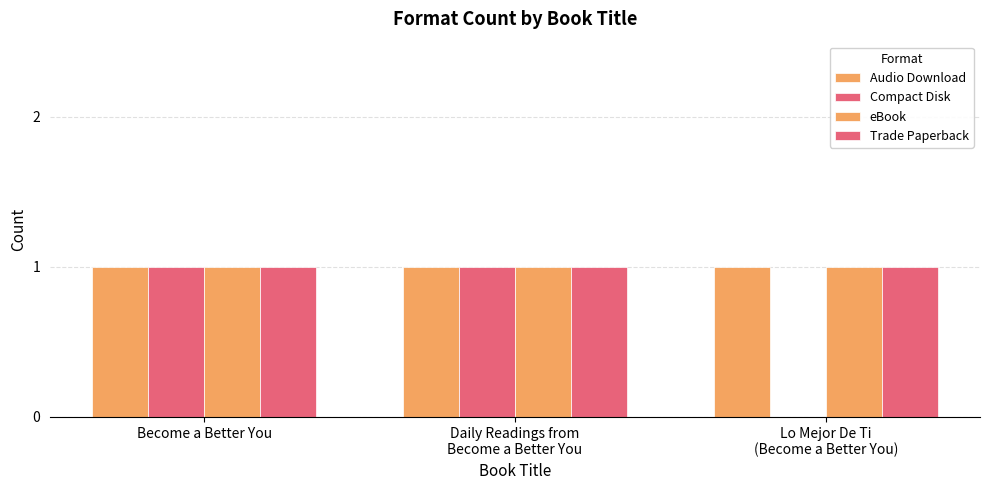

How many distinct data groups are displayed?

4